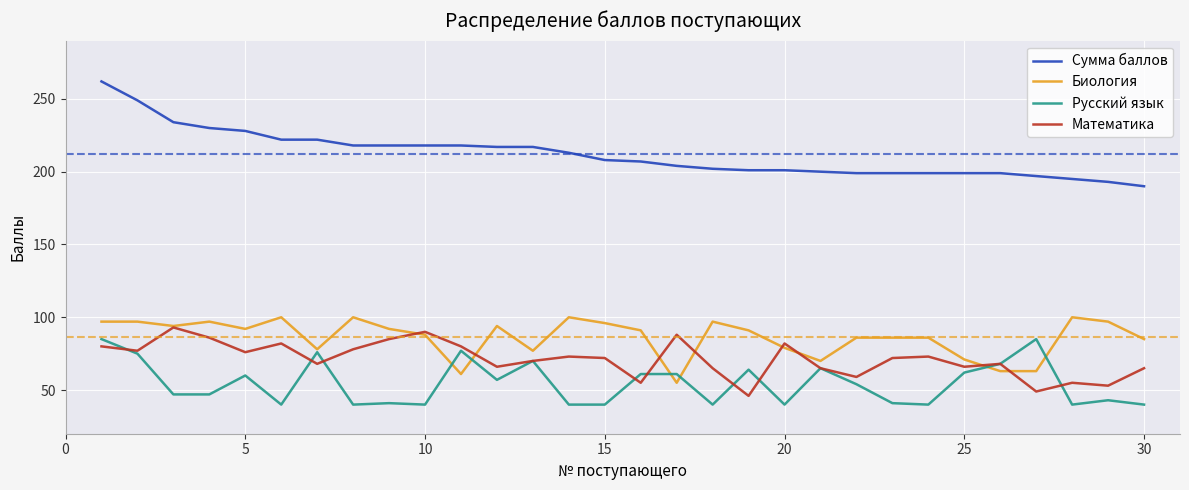

How many lines are shown in the chart?

4